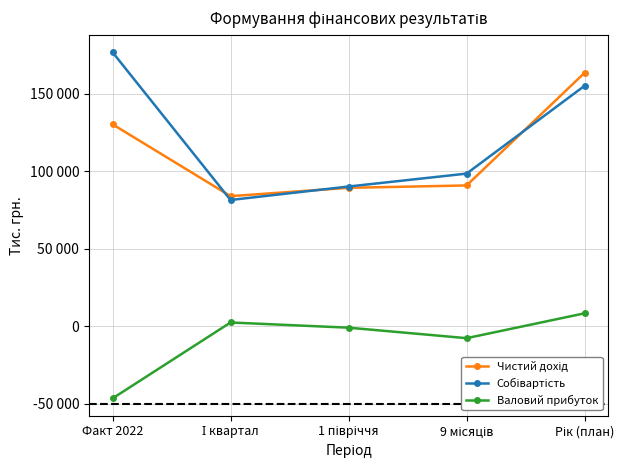

Does the chart have visible grid lines?

Yes